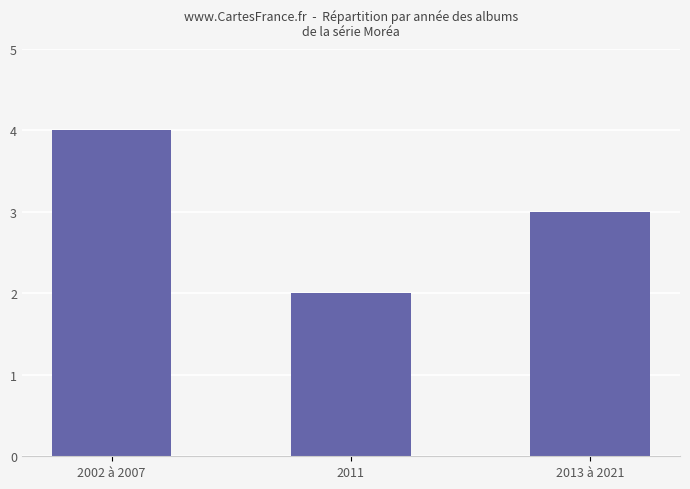

What position from the right is 2002 à 2007?

3